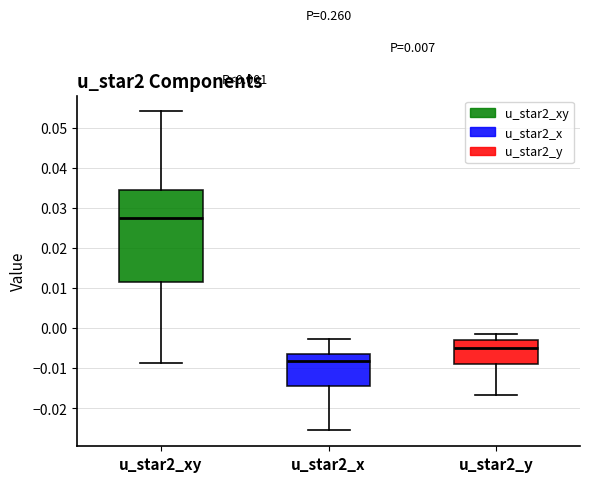

Reading left to right, transcribe this box plot: for each box, give where its median line is, the range the box spans, and where its two whiskers end, as read against the y-axis. The values are not printed on the chart, so give them approximately, as read against the axis.

u_star2_xy: median 0.027, box 0.012 to 0.034, whiskers -0.009 to 0.054
u_star2_x: median -0.008, box -0.014 to -0.006, whiskers -0.026 to -0.003
u_star2_y: median -0.005, box -0.009 to -0.003, whiskers -0.017 to -0.002